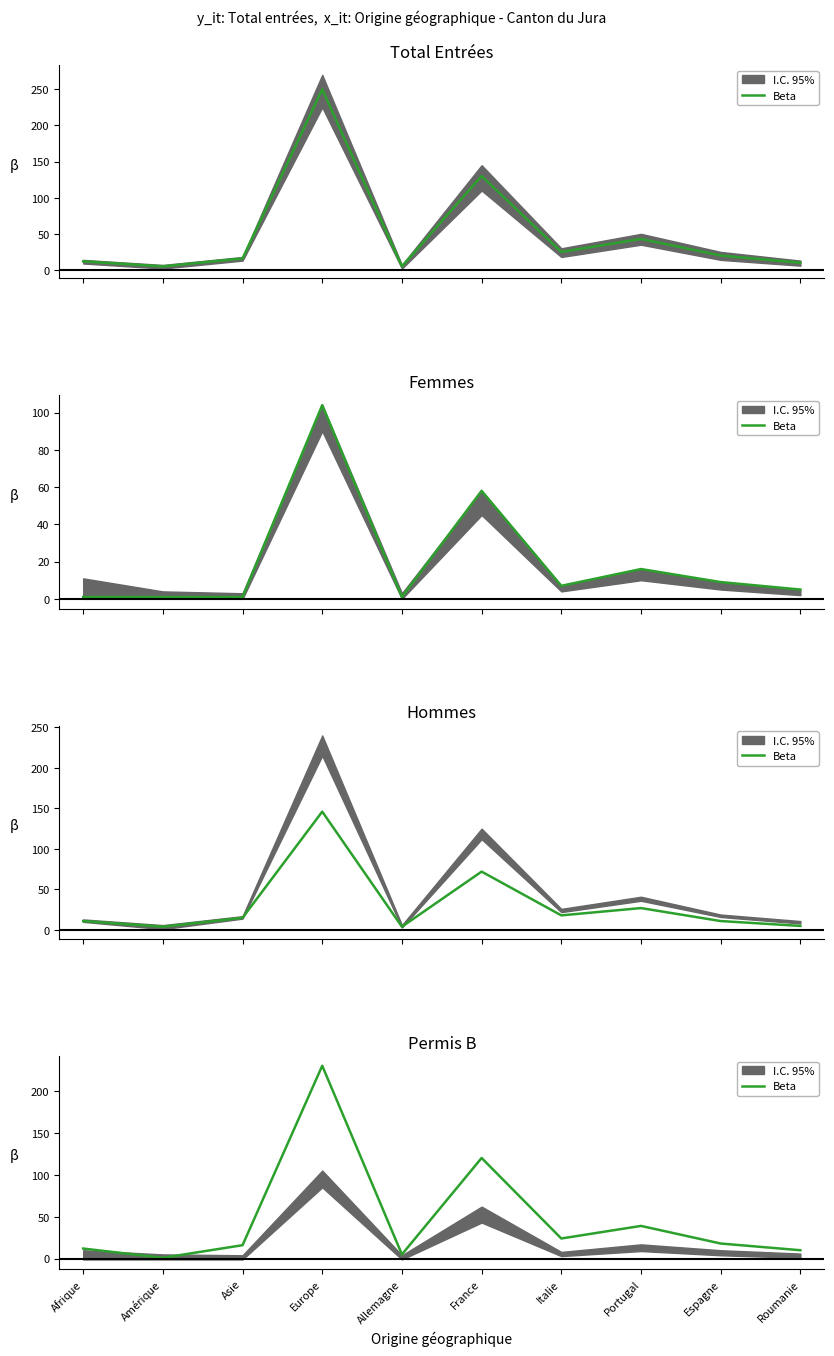

What is the label of the 8th point from the left?

Portugal